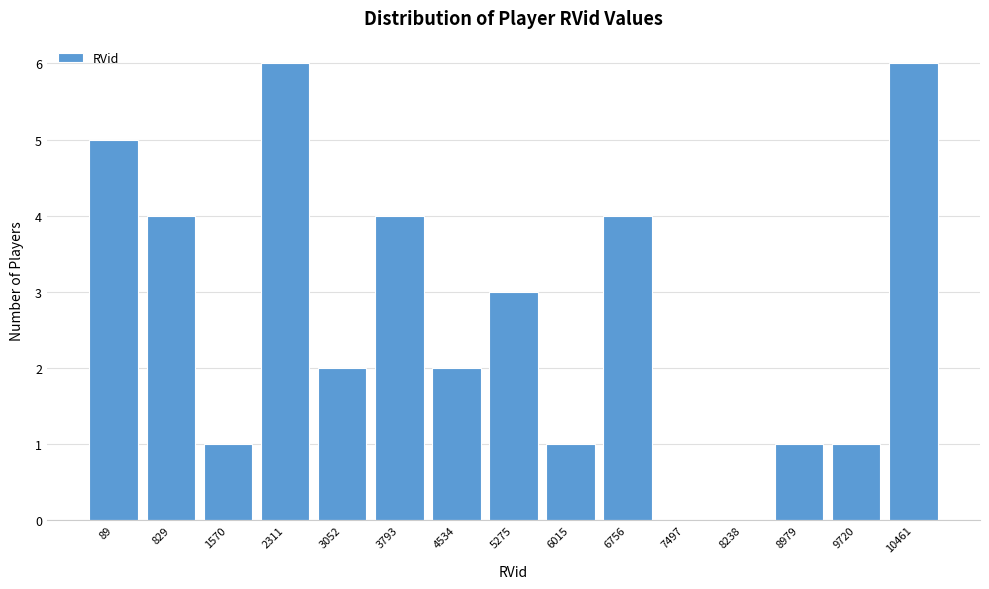

Reading left to right, what are all the values shown in this chart?

89=5	829=4	1570=1	2311=6	3052=2	3793=4	4534=2	5275=3	6015=1	6756=4	7497=0	8238=0	8979=1	9720=1	10461=6